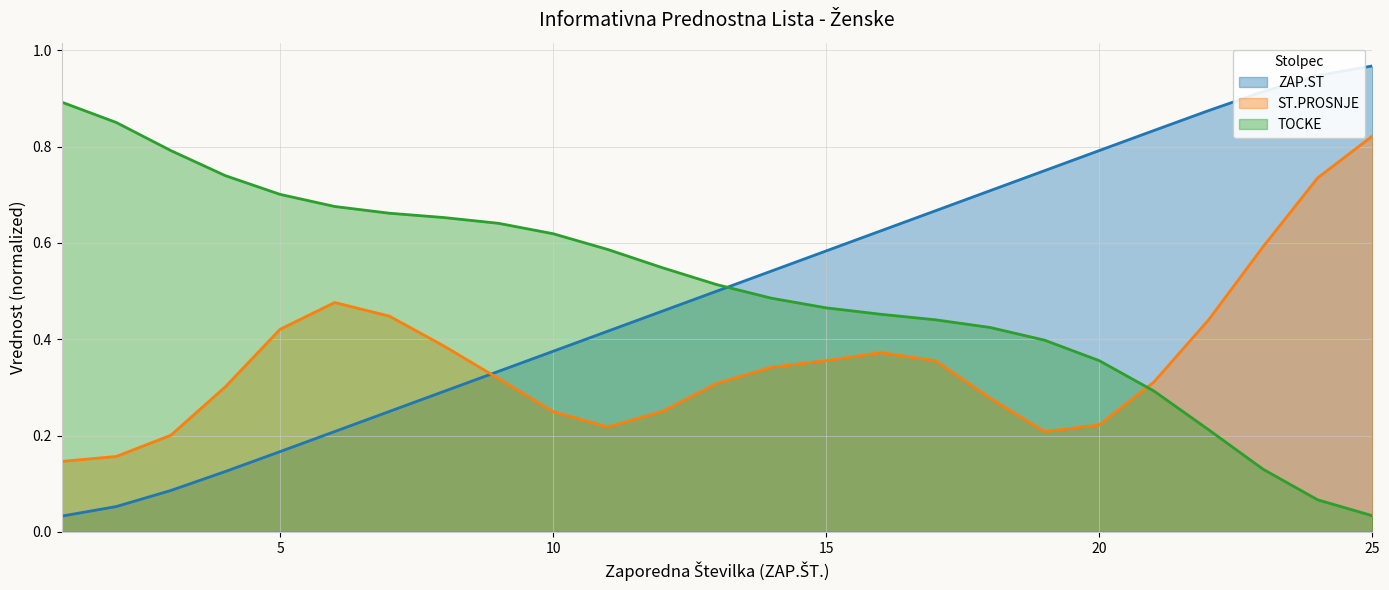

The ZAP.ST series shows 0.8 at 21. True or false?

True